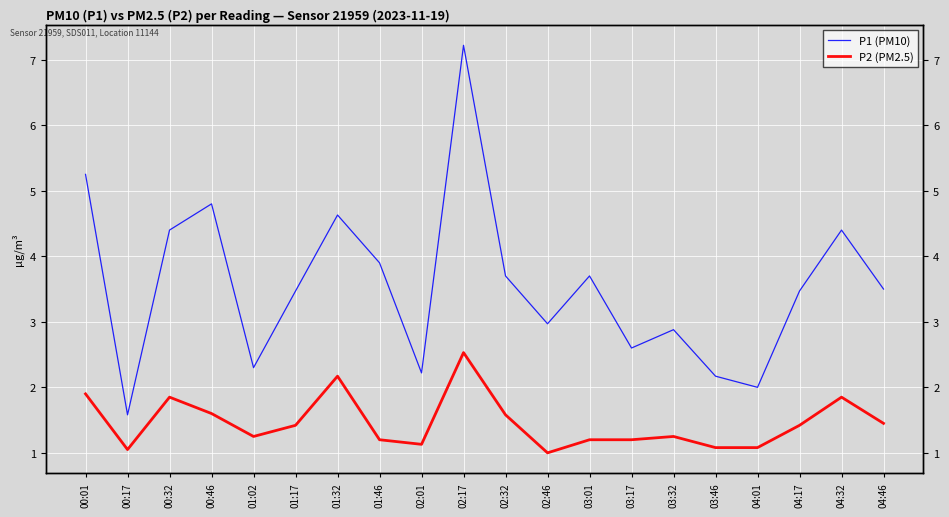

How many lines are shown in the chart?

2